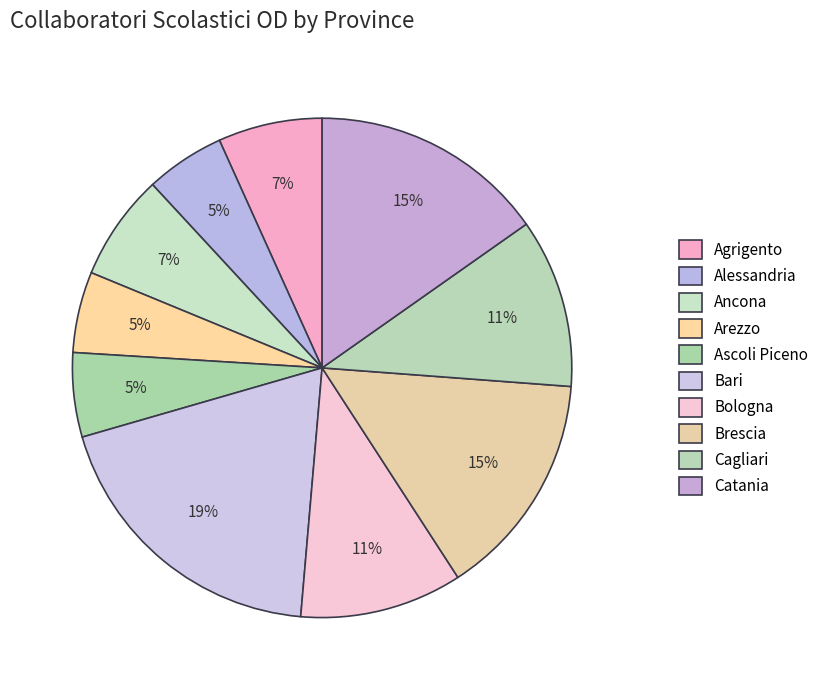

Count the number of slices in the pie.

10